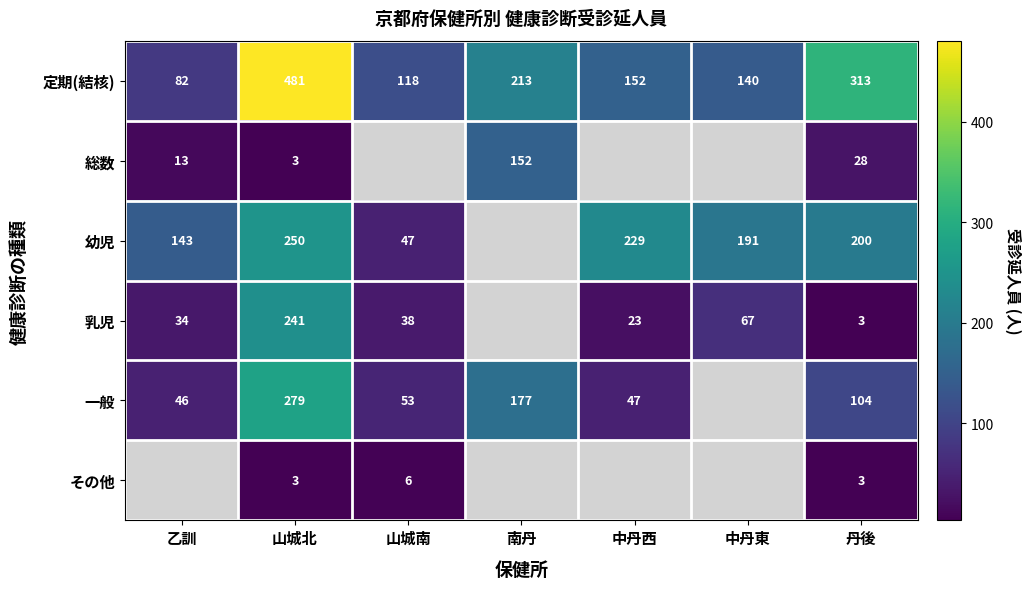

Count the number of data series in this chart.

6